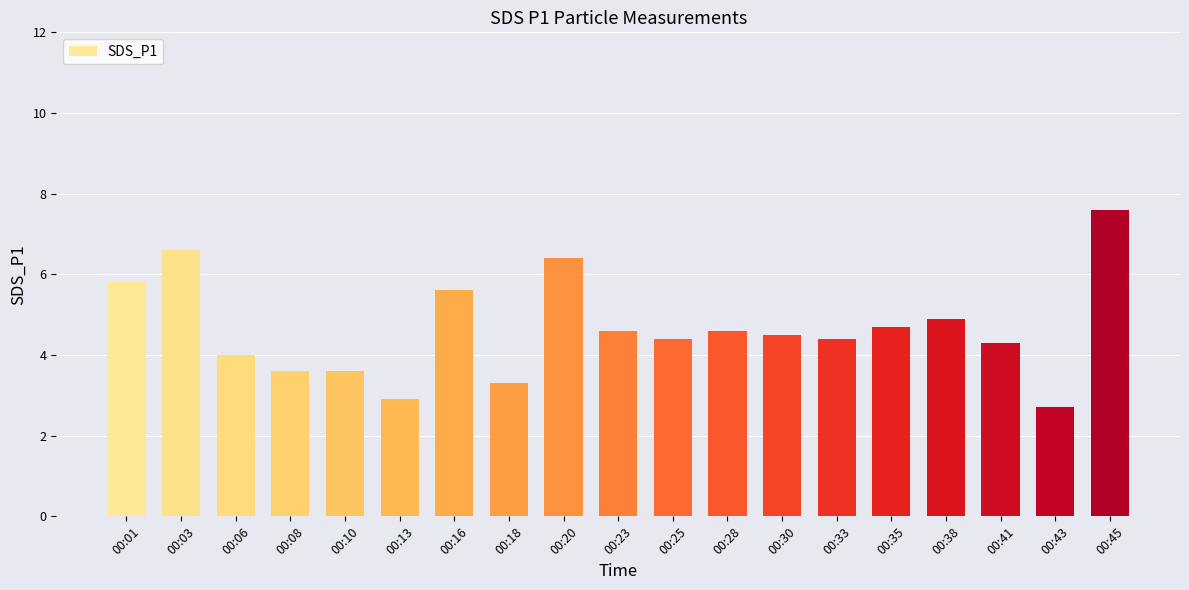

Reading left to right, extract all data points from this chart.

5.8	6.6	4.0	3.6	3.6	2.9	5.6	3.3	6.4	4.6	4.4	4.6	4.5	4.4	4.7	4.9	4.3	2.7	7.6